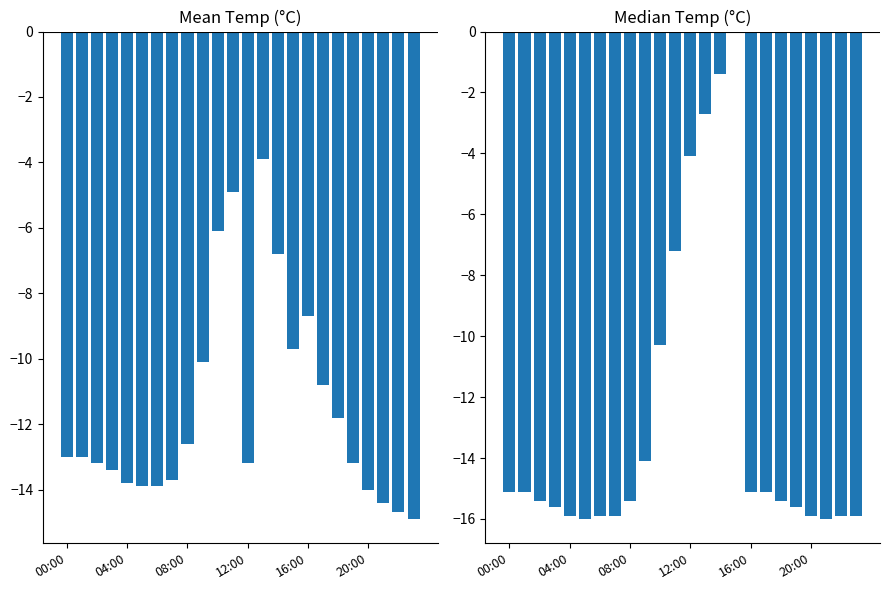

What are all the series names shown in the legend?

Mean Temp, Median Temp